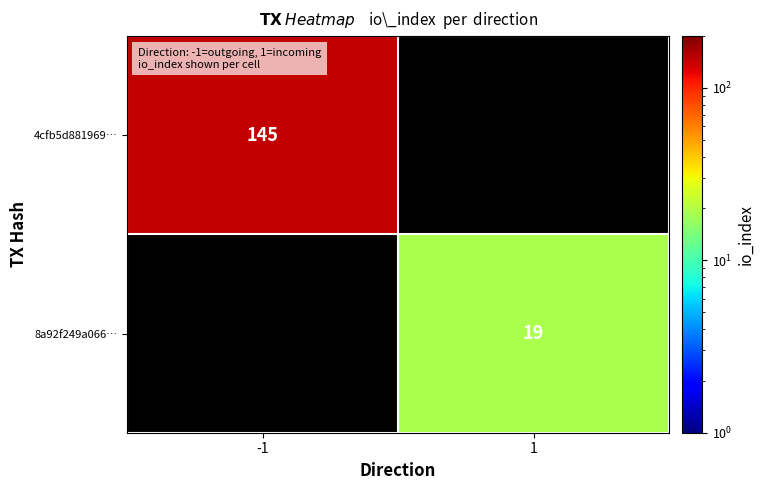

The 8a92f249a066… series shows 19 at 1. True or false?

True